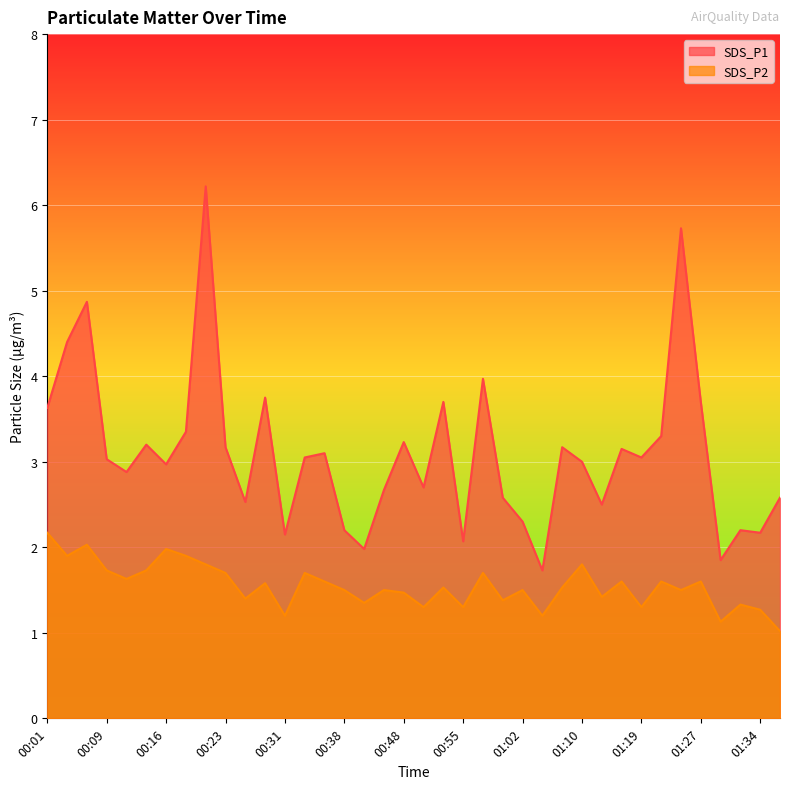

What is the sum of all SDS_P1 values?

117.8